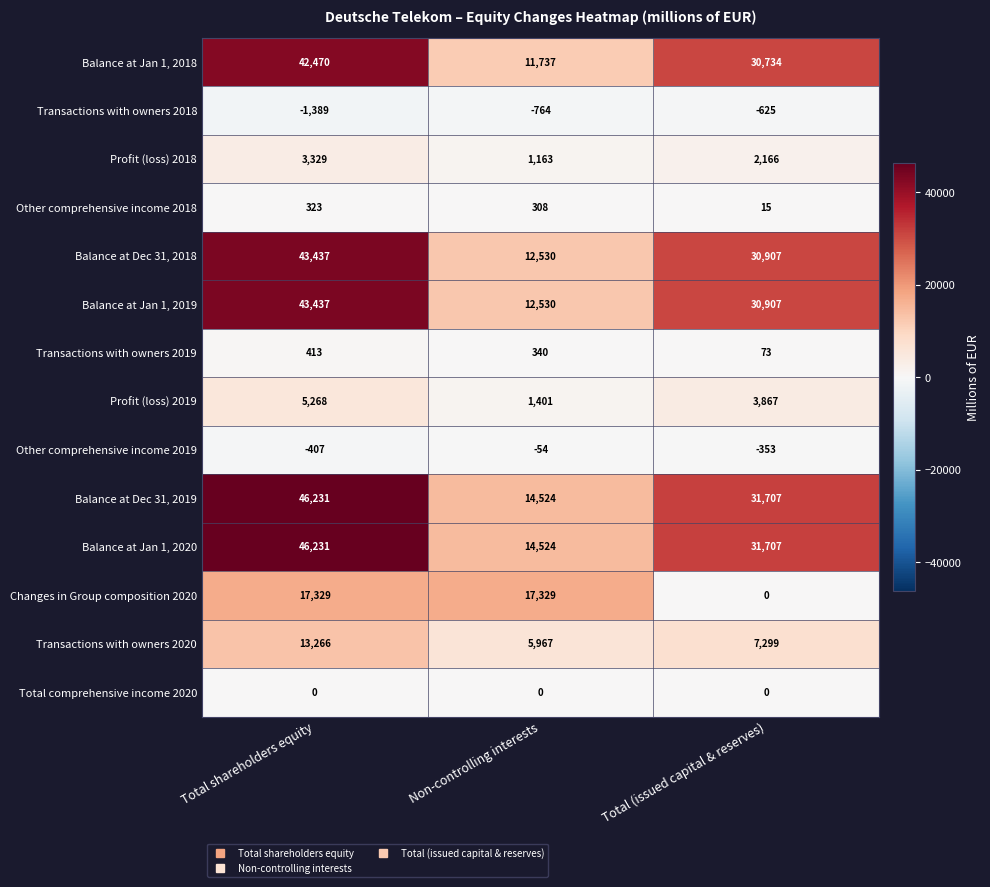

What is the difference between the maximum and minimum values in the Balance at Dec 31, 2019 series?

31707